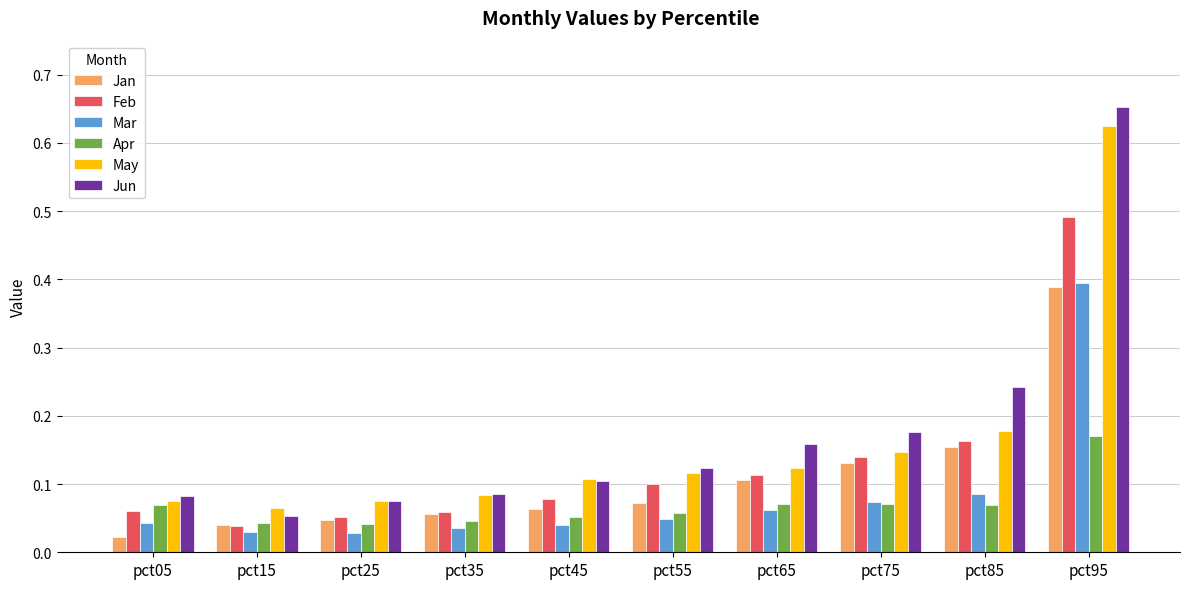

List the series in order of their peak value, lowest first.

Apr, Jan, Mar, Feb, May, Jun